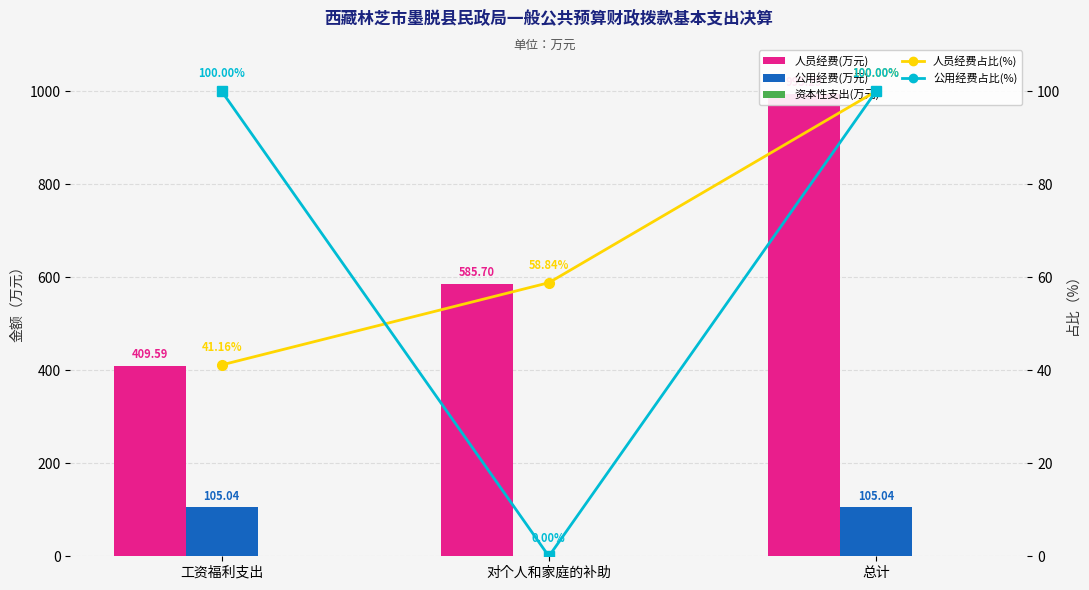

What are all the series names shown in the legend?

人员经费(万元), 公用经费(万元), 资本性支出(万元), 人员经费占比(%), 公用经费占比(%)